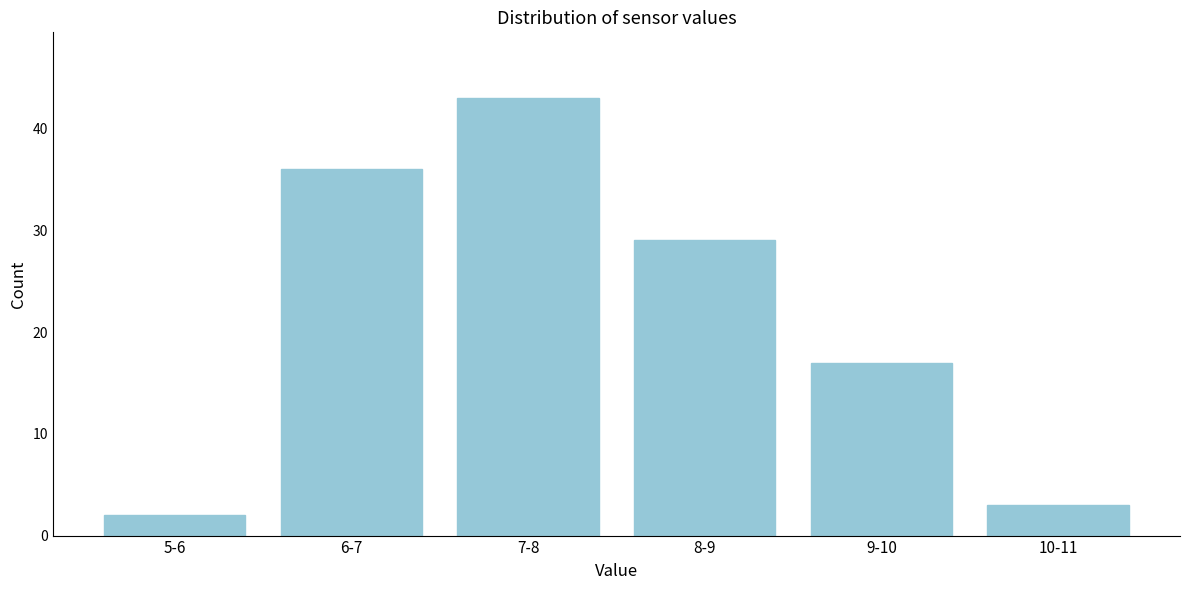

Reading left to right, extract all data points from this chart.

2	36	43	29	17	3